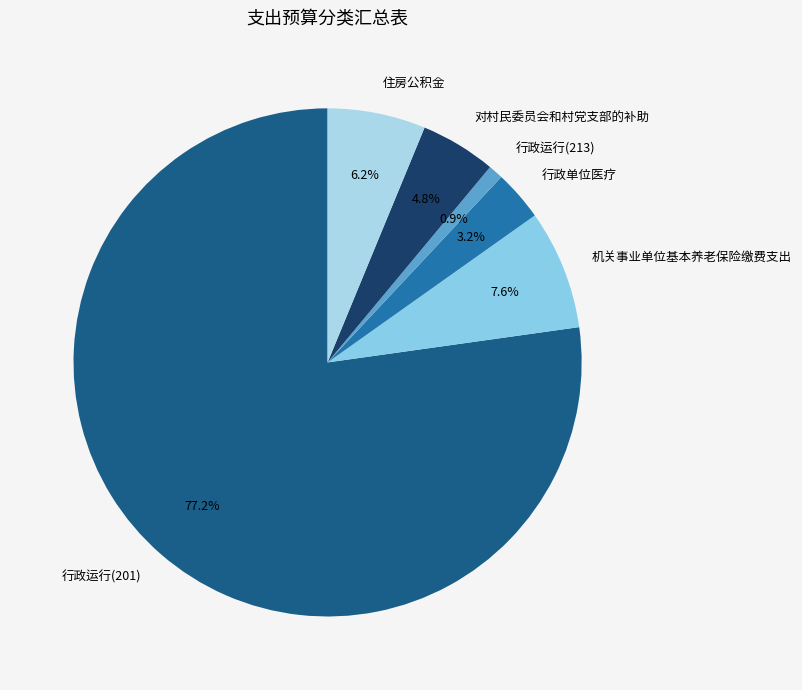

To the nearest percent, what is the difference between the 行政运行(201) and 行政运行(213) slice percentages?

76%